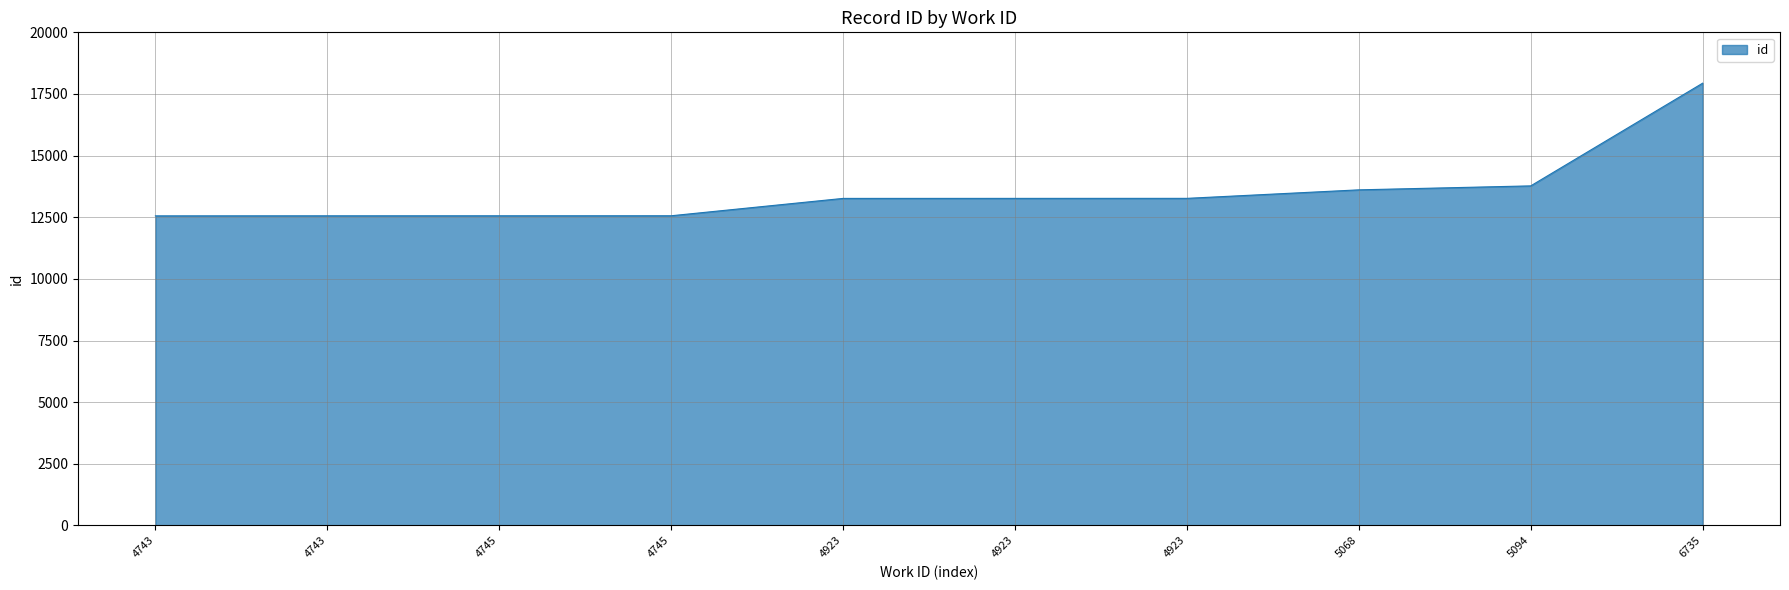

How many distinct data groups are displayed?

1